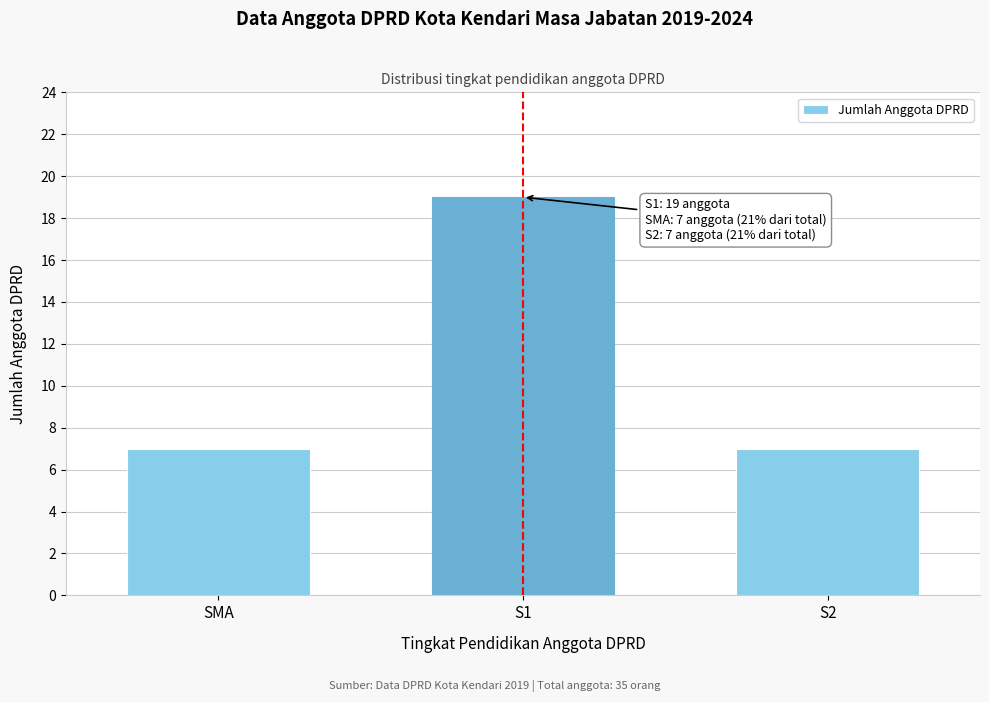

Reading left to right, what are all the values shown in this chart?

SMA=7	S1=19	S2=7